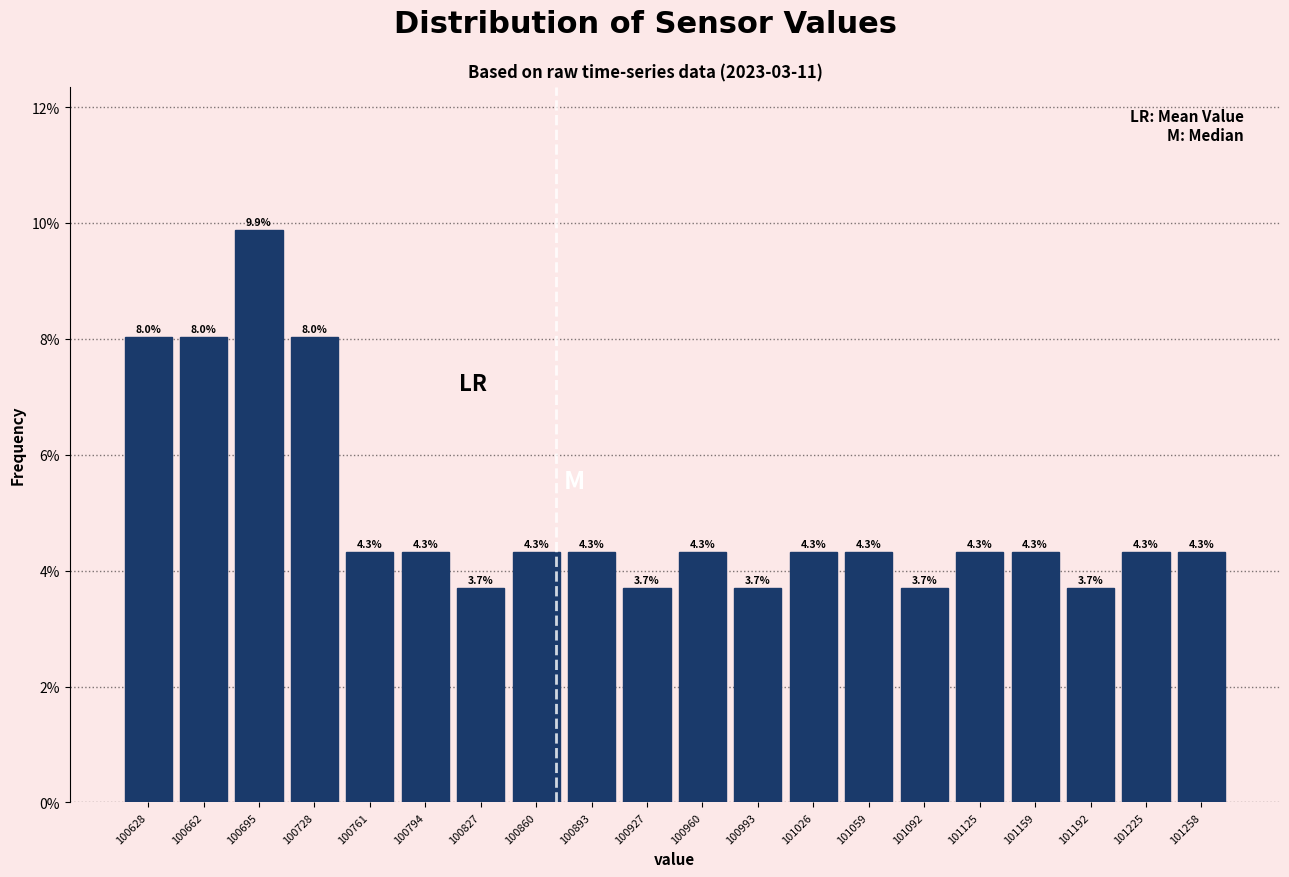

Reading left to right, list every bar in this chart as the range it spans on the x-axis followed by its height. The bar edges are not printed on the chart, so give them approximately, as read against the axis.

100610 to 100645: 8.0
100645 to 100680: 8.0
100680 to 100710: 9.9
100710 to 100745: 8.0
100745 to 100780: 4.3
100780 to 100810: 4.3
100810 to 100845: 3.7
100845 to 100875: 4.3
100875 to 100910: 4.3
100910 to 100945: 3.7
100945 to 100975: 4.3
100975 to 101010: 3.7
101010 to 101045: 4.3
101045 to 101075: 4.3
101075 to 101110: 3.7
101110 to 101140: 4.3
101140 to 101175: 4.3
101175 to 101210: 3.7
101210 to 101240: 4.3
101240 to 101275: 4.3